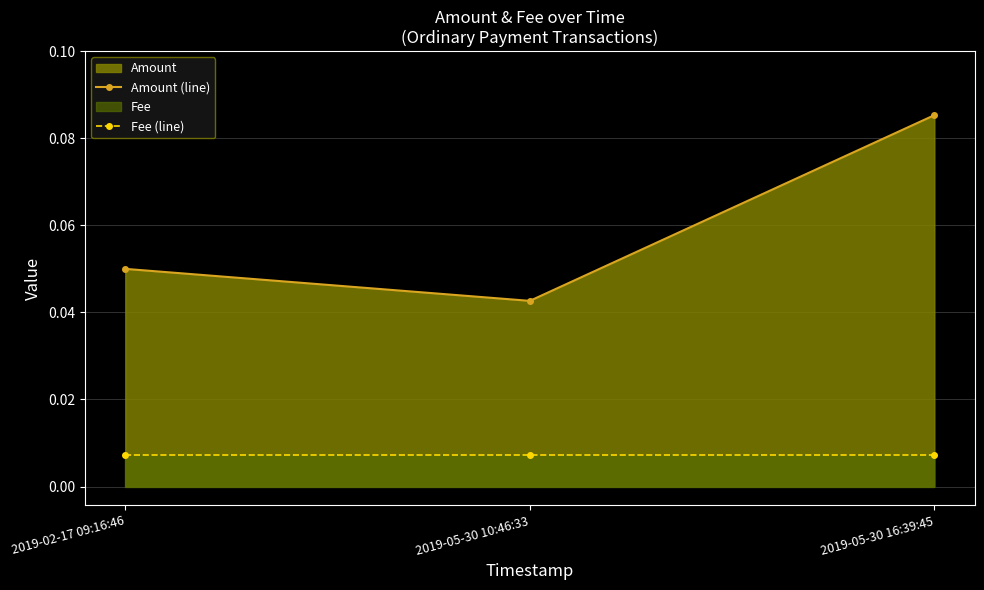

Which series has the widest spread of values?

Amount (line)